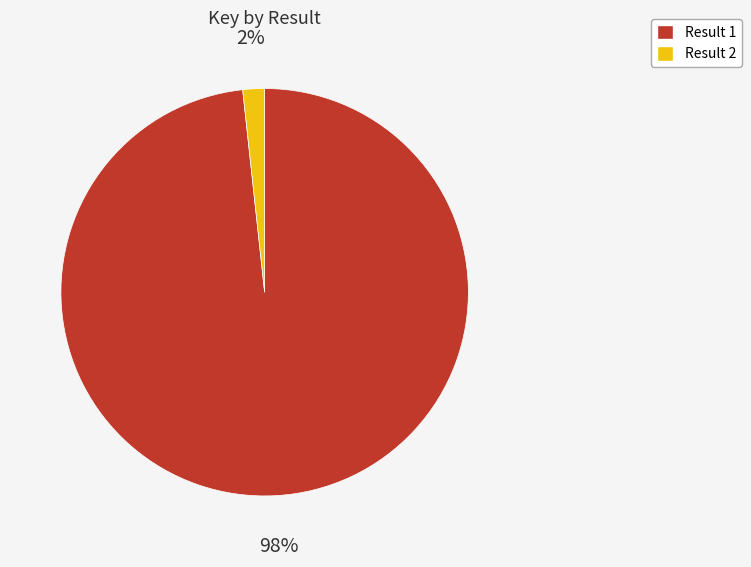

How many segments does this pie chart have?

2